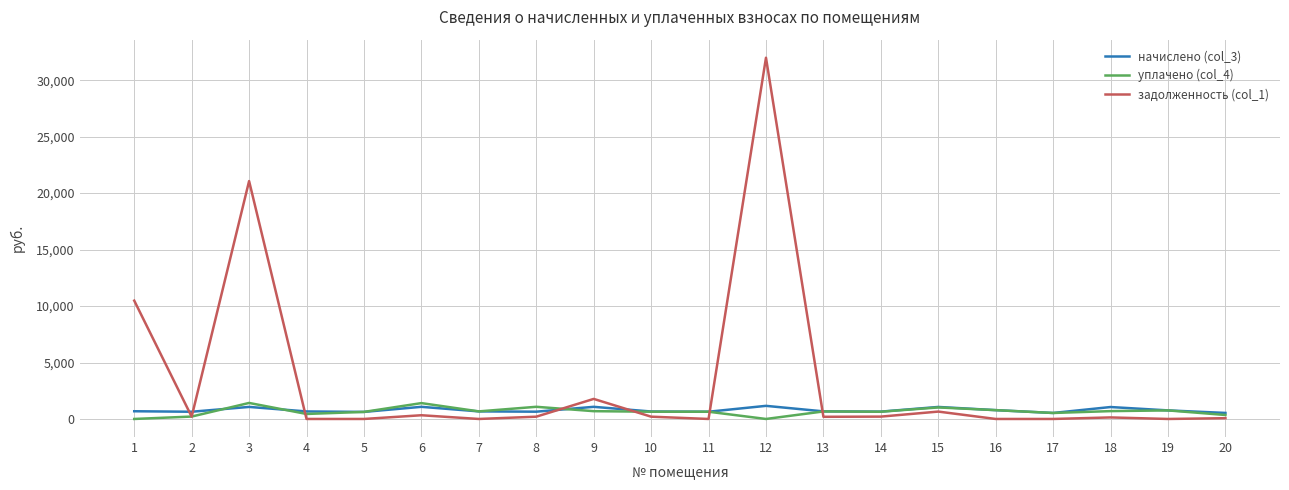

The value of задолженность (col_1) at 1 is 10478.9. True or false?

True